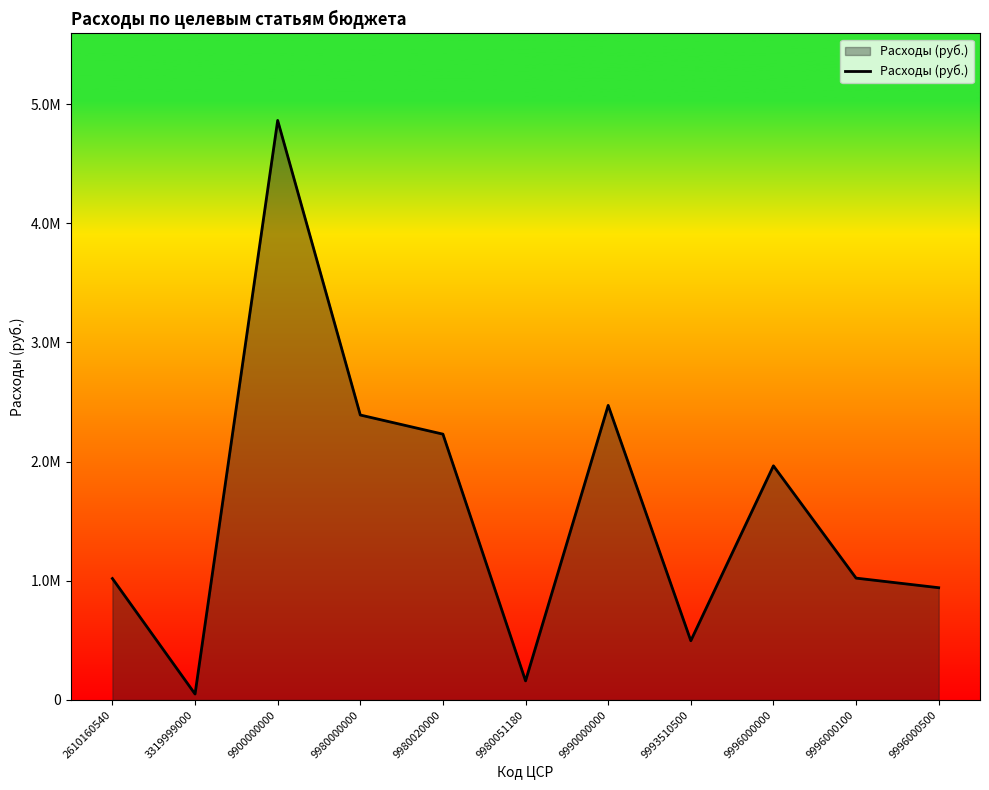

Which category has the highest value across all series?

9900000000